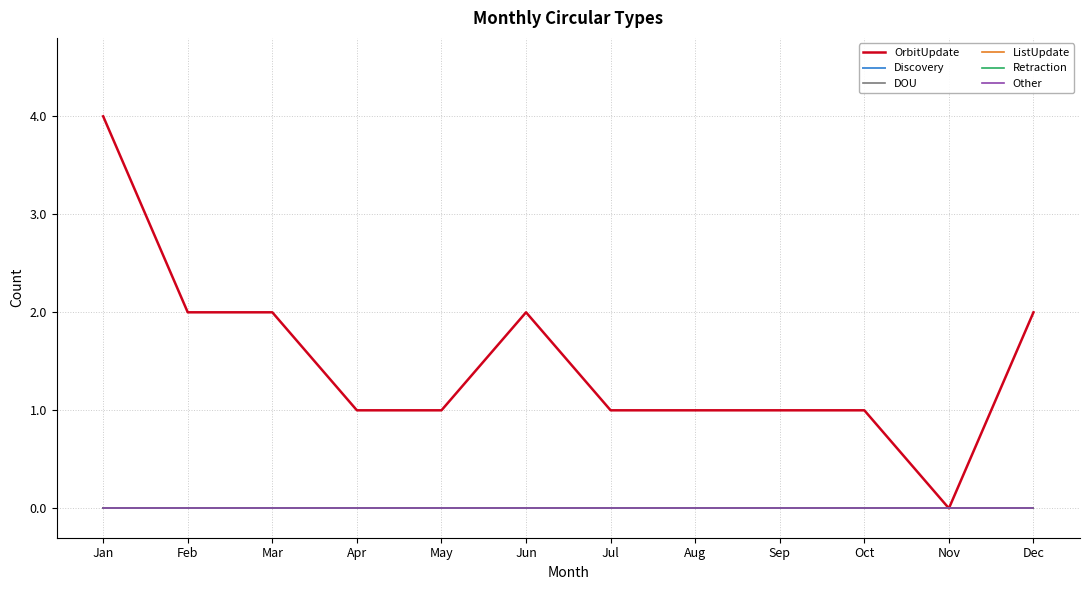

At Nov, list the series in order from smallest to largest.

OrbitUpdate, Discovery, DOU, ListUpdate, Retraction, Other